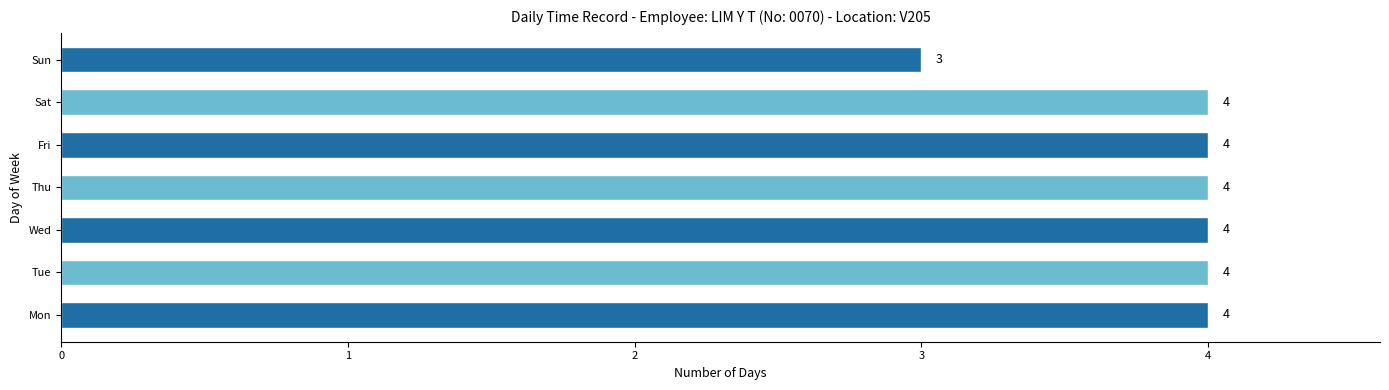

At which category does the chart reach its minimum across all series?

Sun